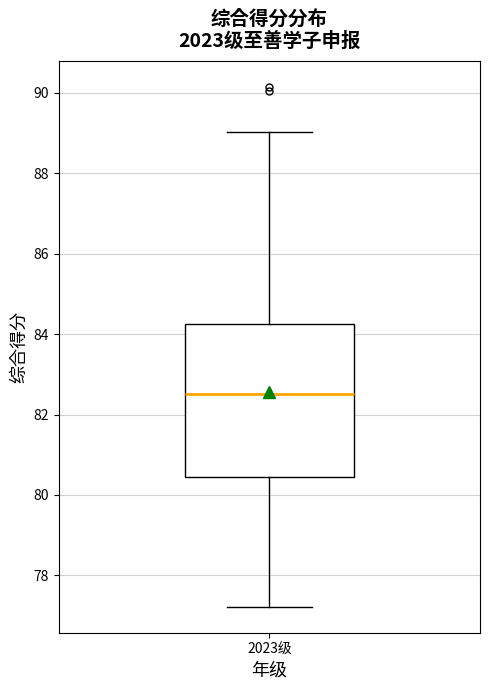

Transcribe this box plot: give where the median line is, the range the box spans, and where the two whiskers end, as read against the y-axis. The values are not printed on the chart, so give them approximately, as read against the axis.

median 82.6, box 80.4 to 84.2, whiskers 77.2 to 89.0